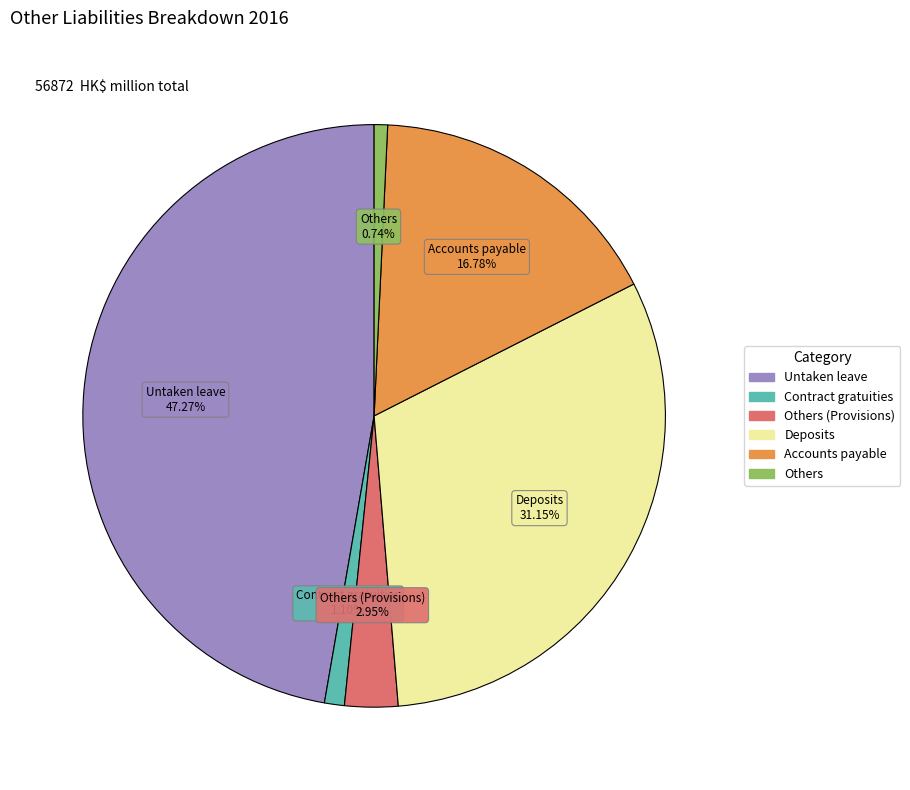

Does any single category account for the majority?

No